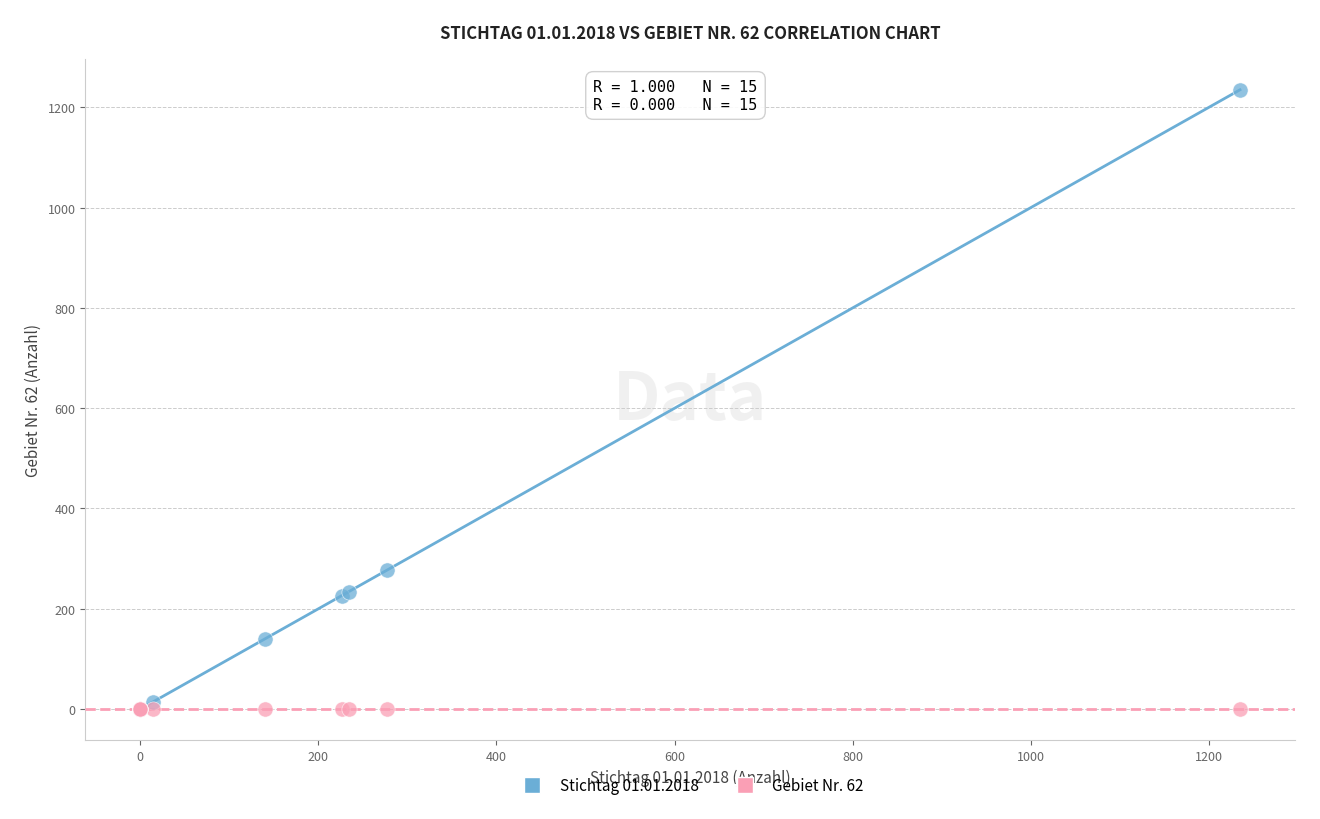

Across all series, what Y value is closest to 617?

277